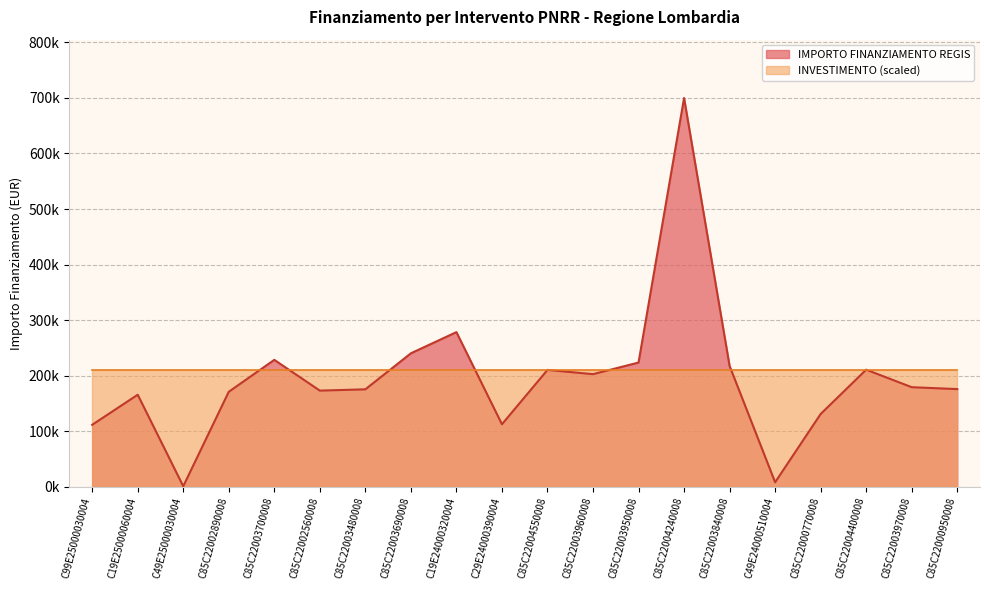

What is the sum of the values at C85C22003480008 and C85C22003700008?

404161.1